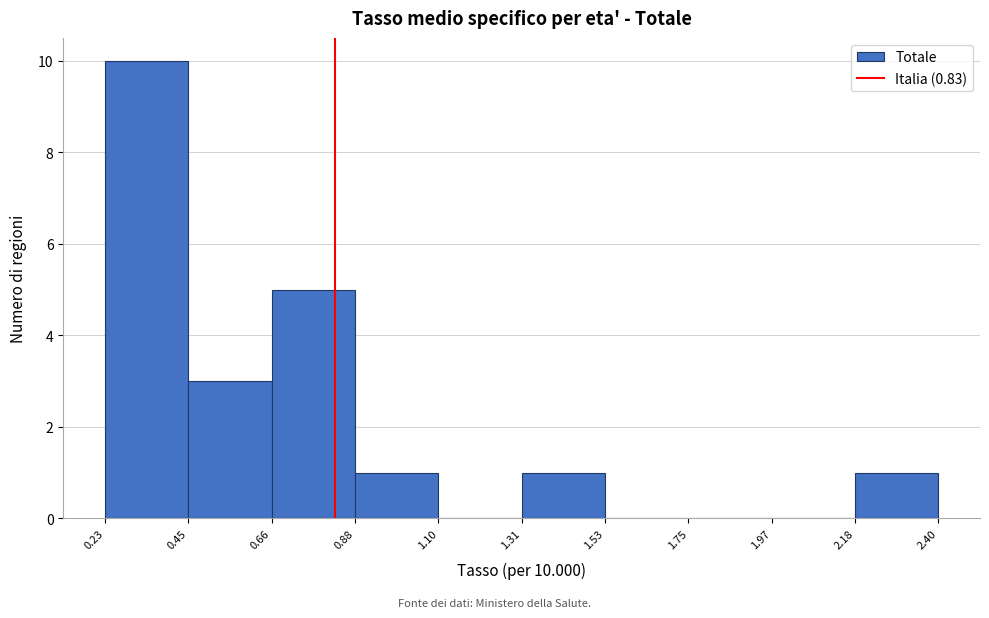

Which range on the x-axis has the tallest bar?

0.23 to 0.45